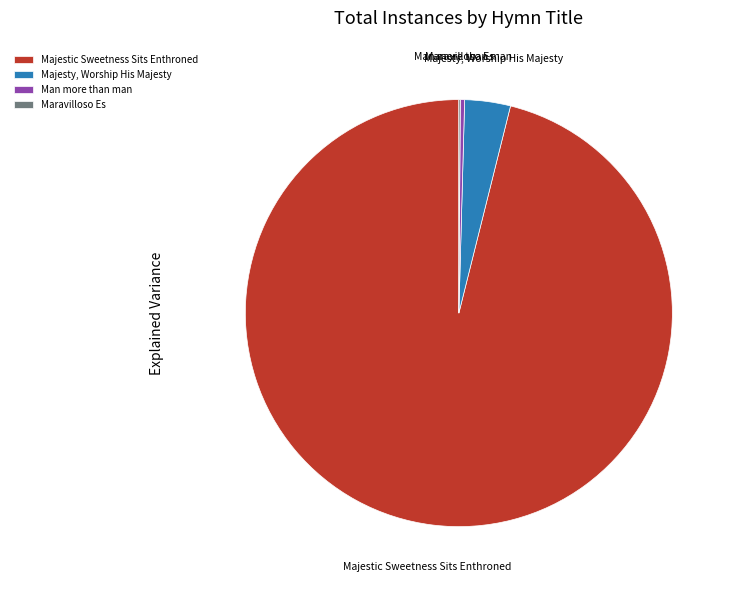

Is there any slice that represents more than half of the pie?

Yes